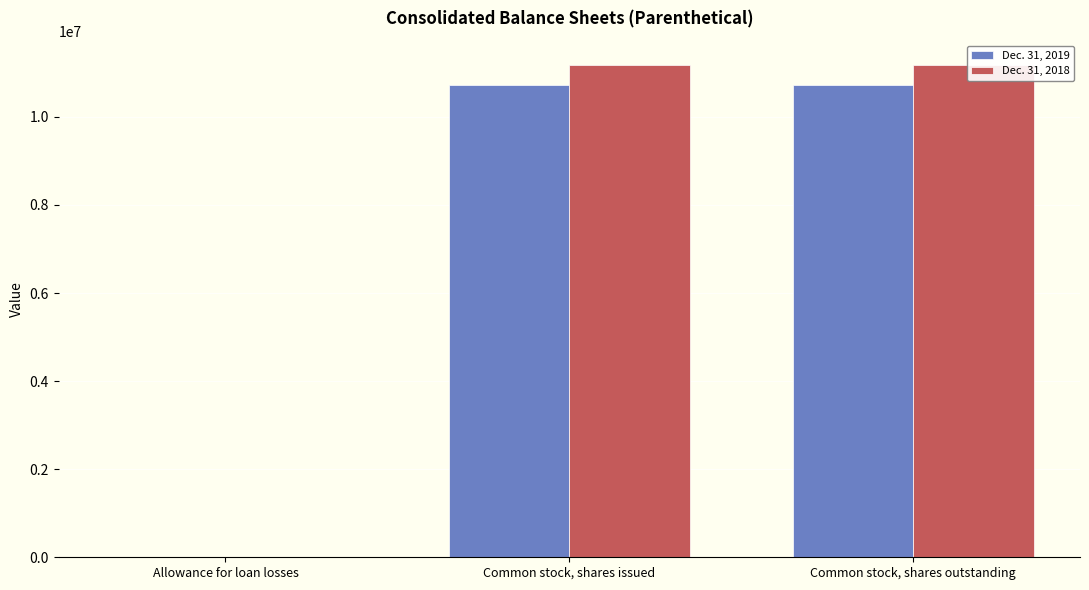

How many groups of bars are there?

3